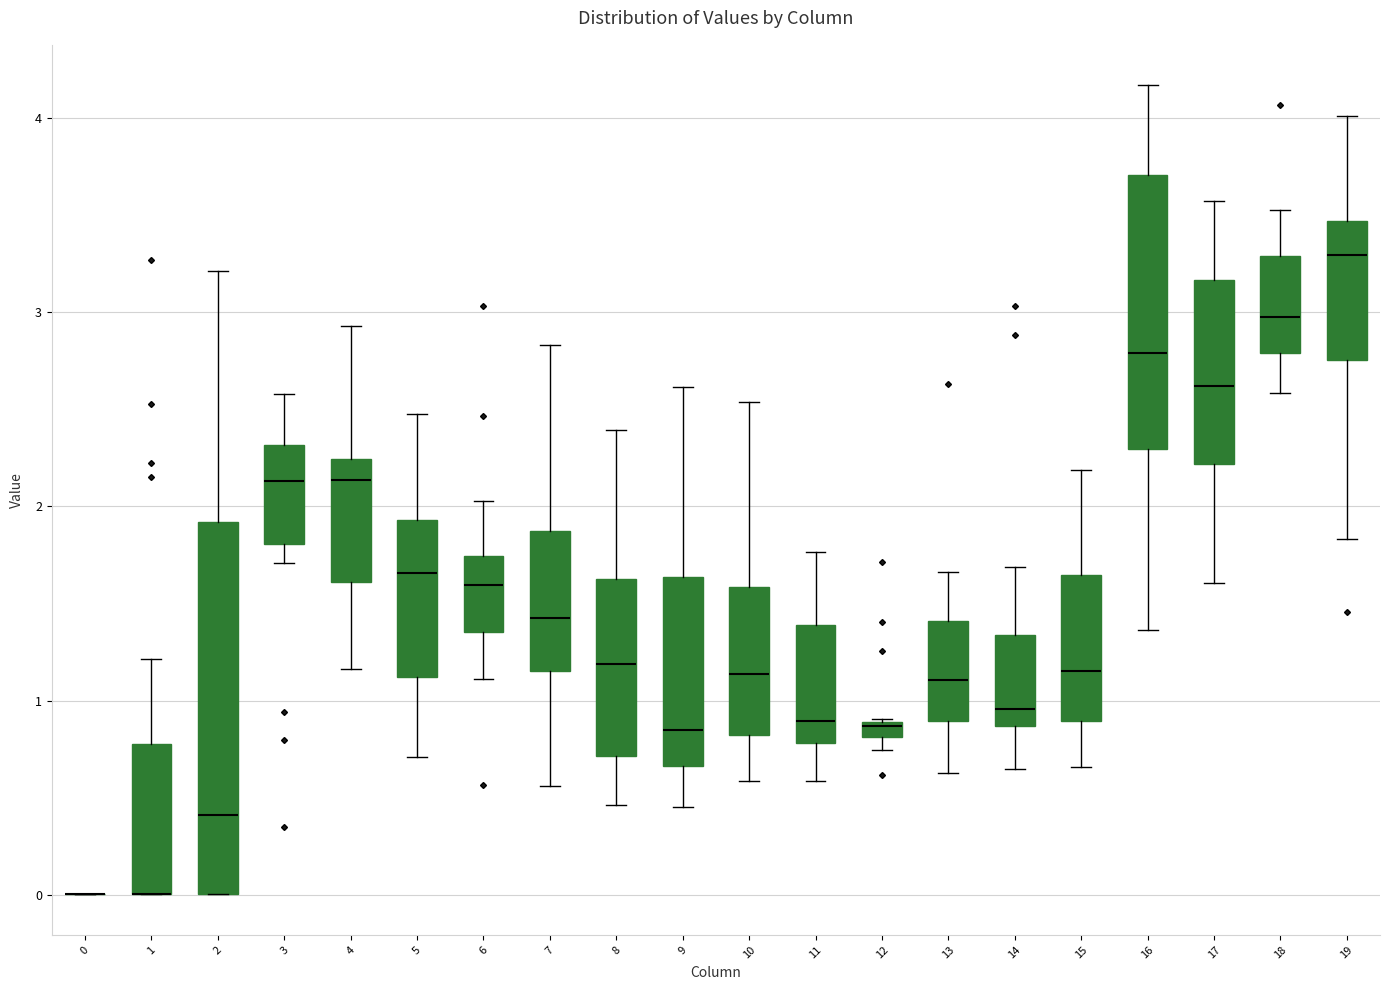

Where does the upper whisker of the box at x = 18 end on the y-axis? The values are not printed on the chart, so give them approximately, as read against the axis.

3.5